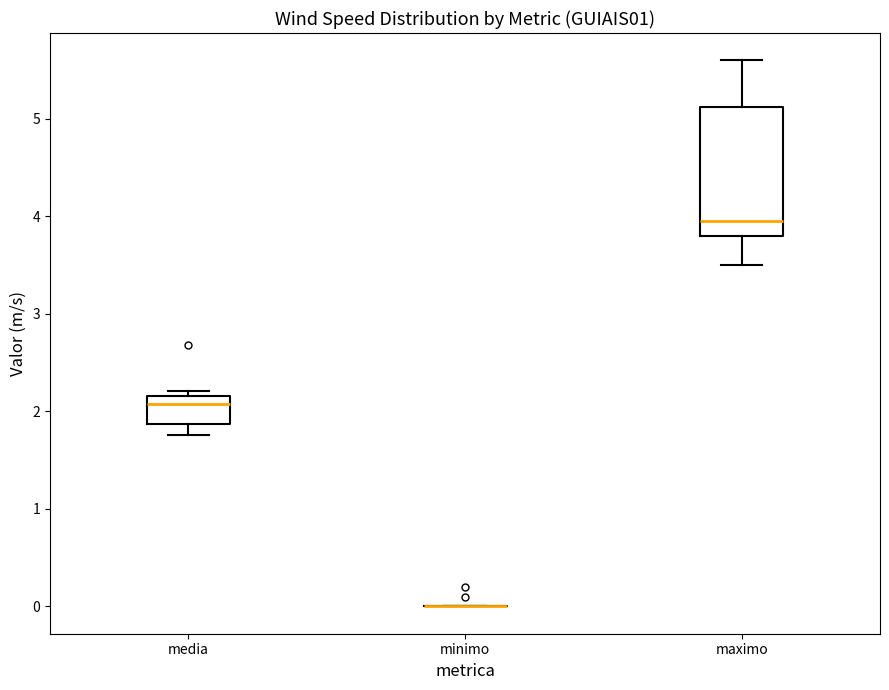

Which box is the tallest, from its lower edge to its upper edge?

maximo